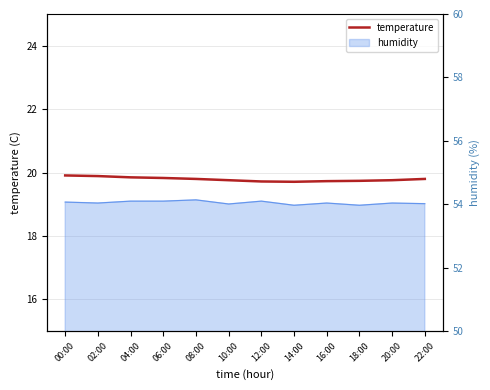

True or false: the data has more than 1 interior local peaks.

False